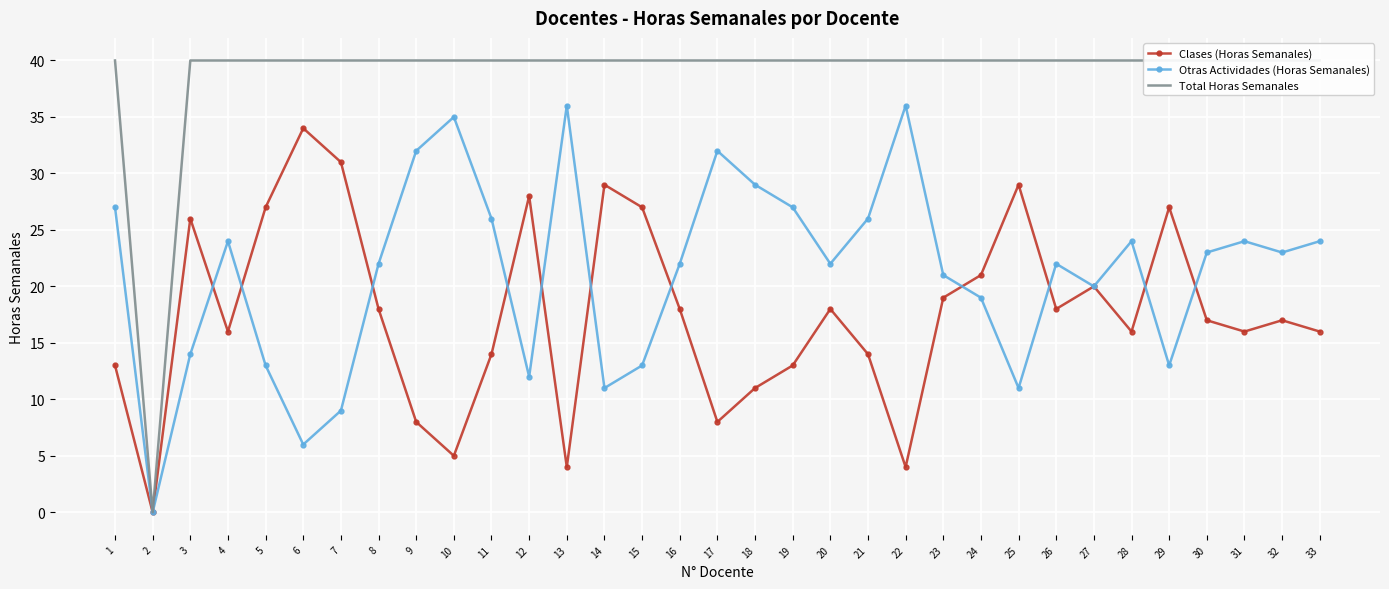

How many interior local peaks does the Otras Actividades (Horas Semanales) series have?

8